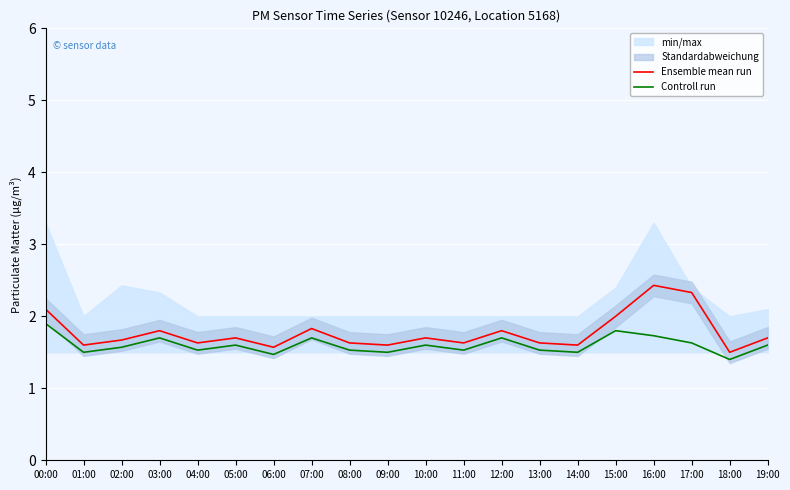

True or false: Ensemble mean run and Controll run intersect in this chart.

False